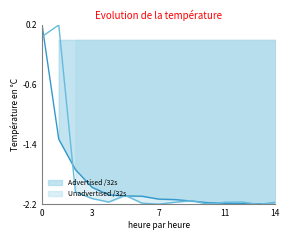

What are all the series names shown in the legend?

Advertised /32s, Unadvertised /32s